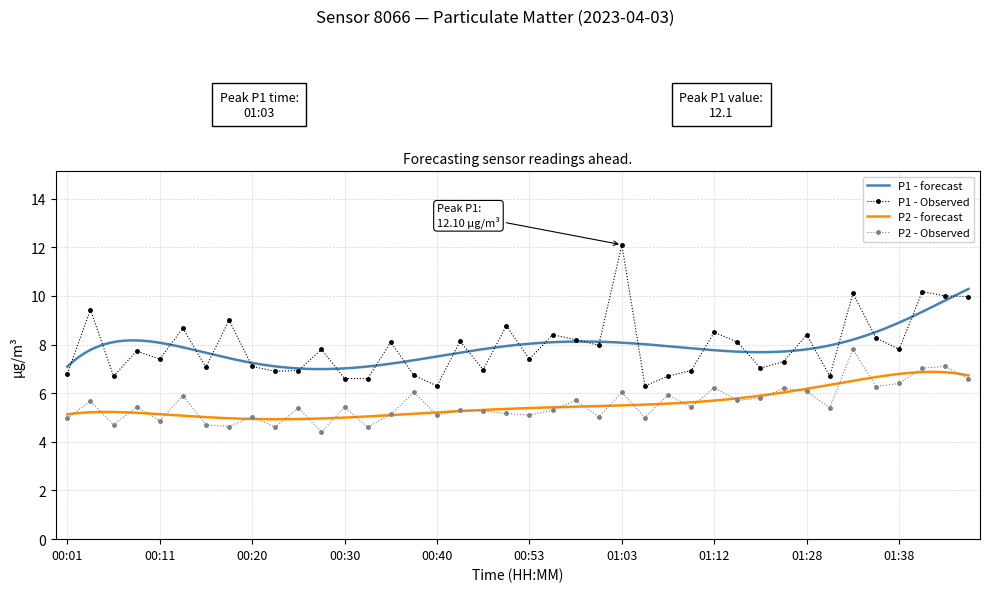

The value of P1 at 00:15 is 9.6. True or false?

False